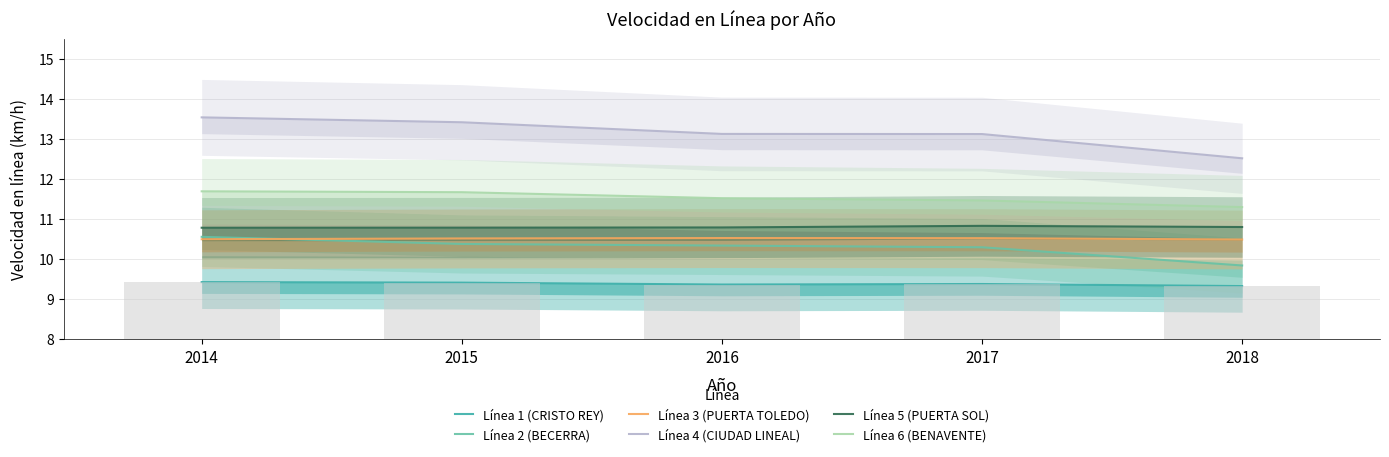

Which category has the highest value in the Línea 6 (BENAVENTE) series?

2014